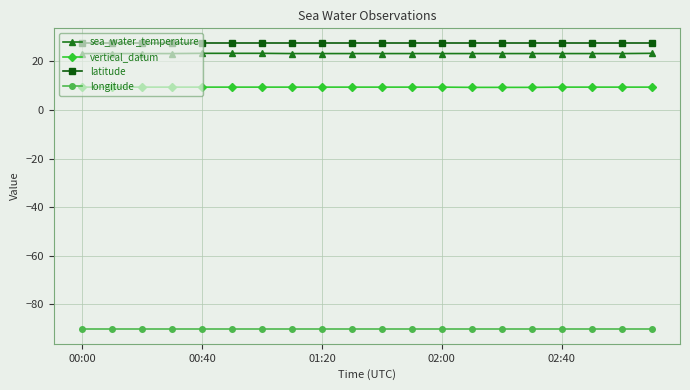

What is the sum of all longitude values?

-1805.6